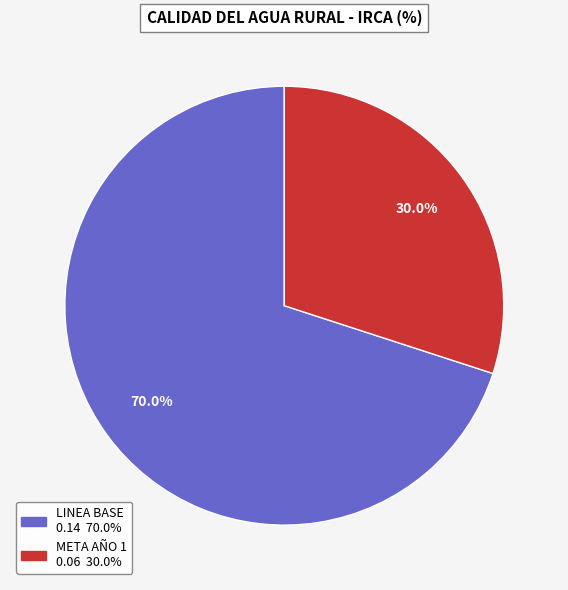

What is the total percentage of META AÑO 1 and LINEA BASE?

100.0%